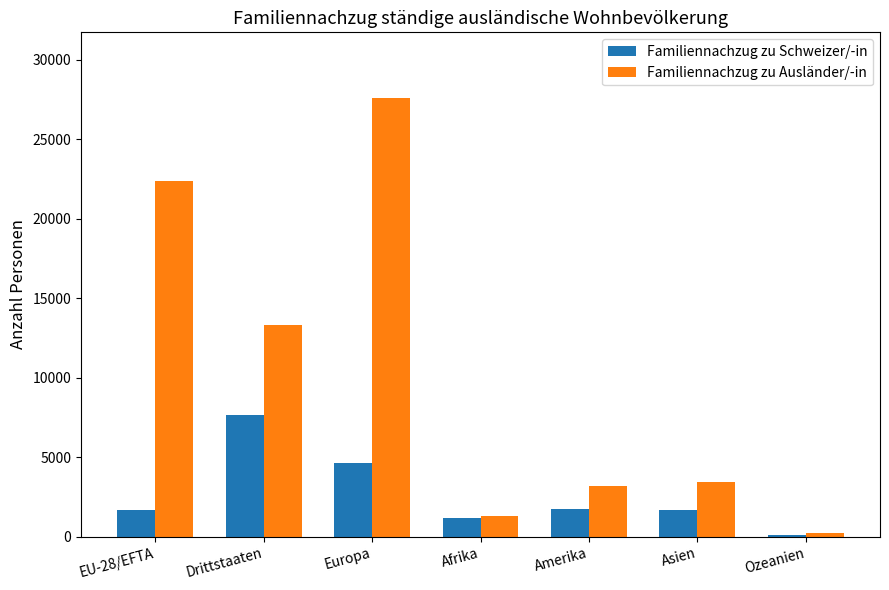

Which series has the largest range (max minus min)?

Familiennachzug zu Ausländer/-in